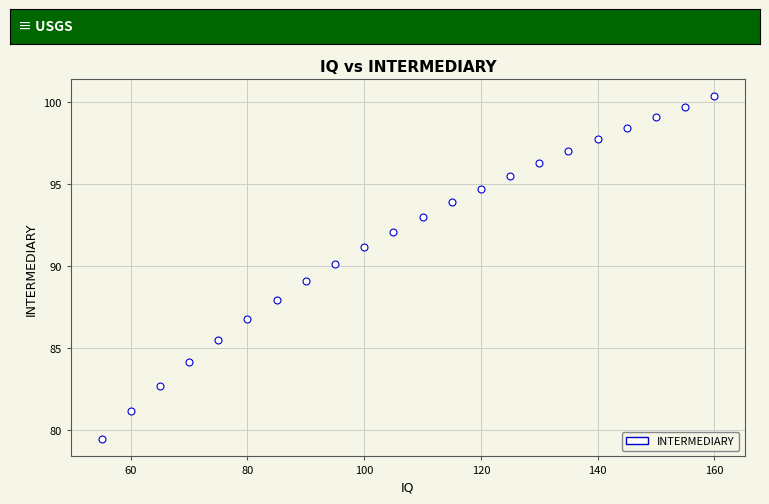

What is the range of Y values (max minus min)?

20.9